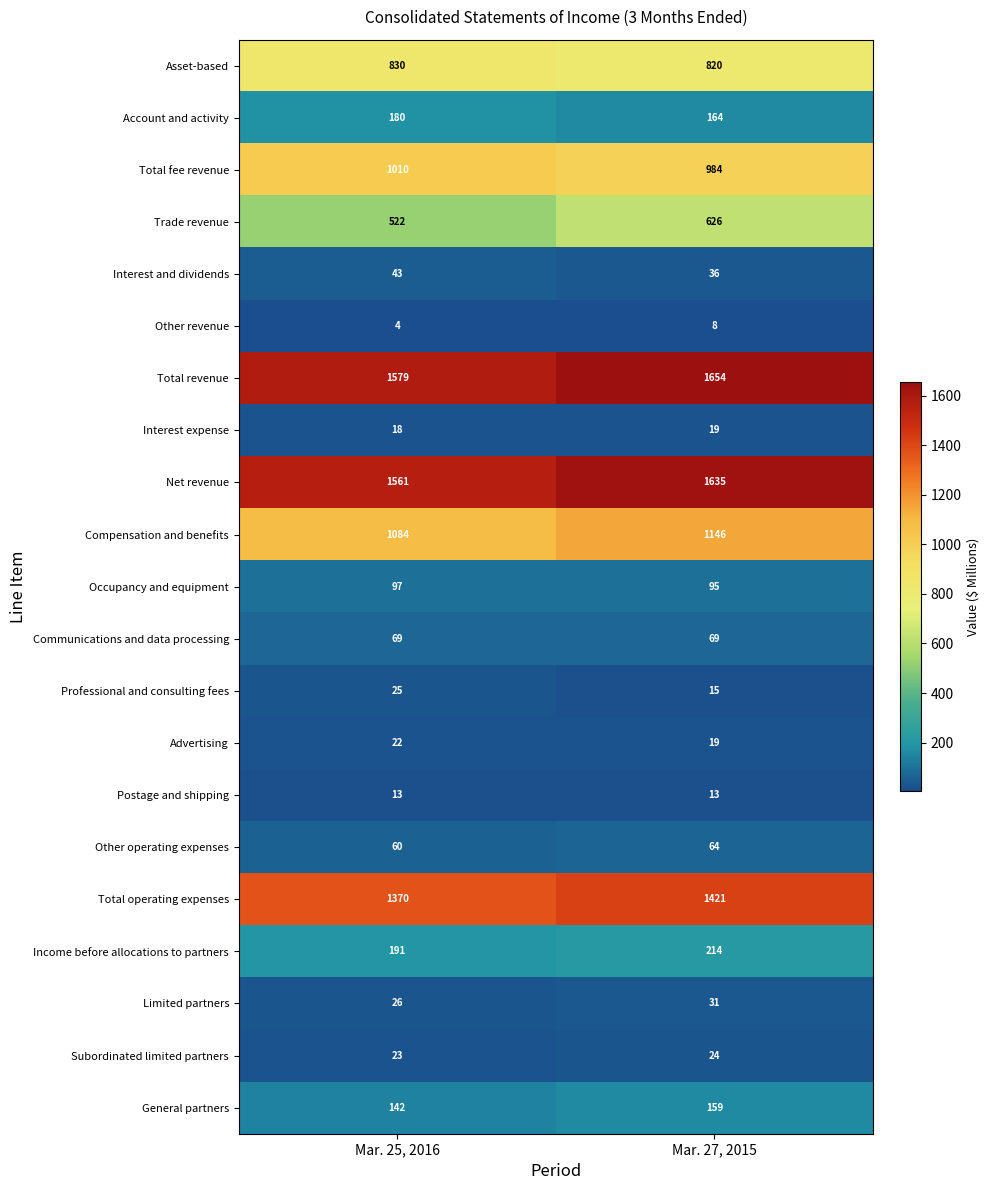

The value of Trade revenue at Mar. 25, 2016 is 522. True or false?

True